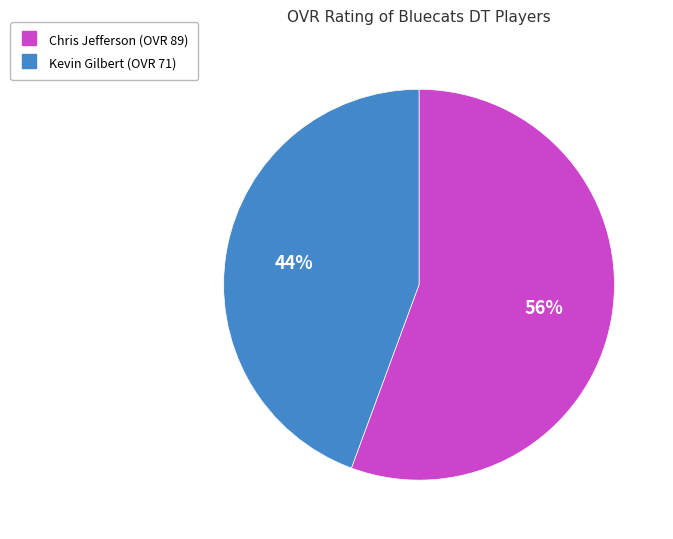

What percentage is the Kevin Gilbert slice, to the nearest percent?

44%